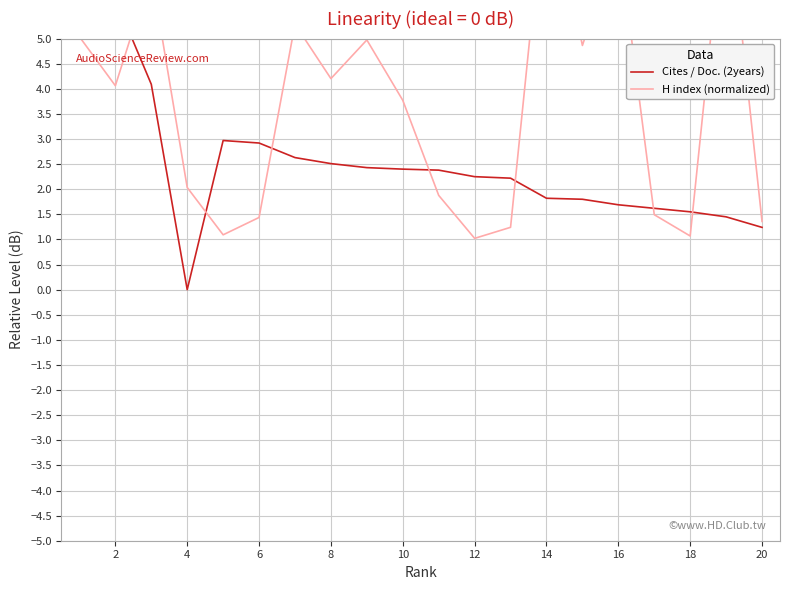

What is the value of the H index (normalized) point at the 9th from the left?

5.0